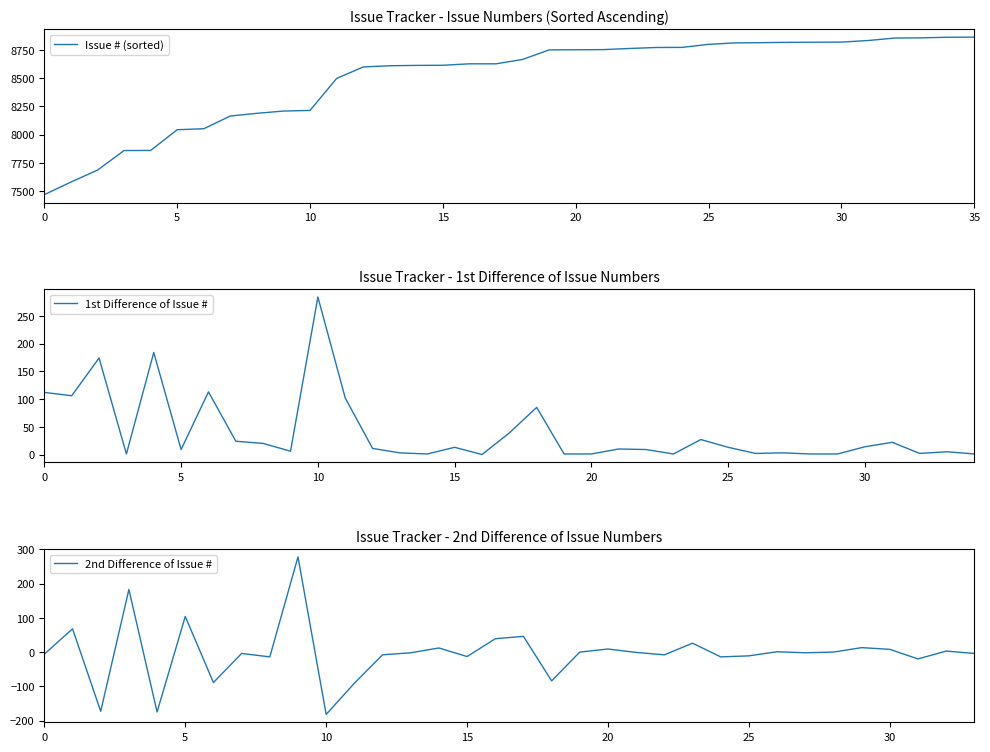

What is the sum of all values?

305945